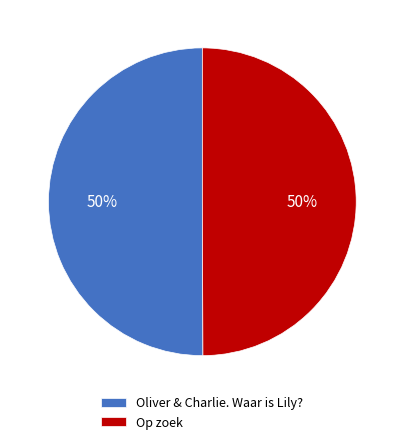

To the nearest percent, what percentage of the pie is Oliver & Charlie. Waar is Lily??

50%